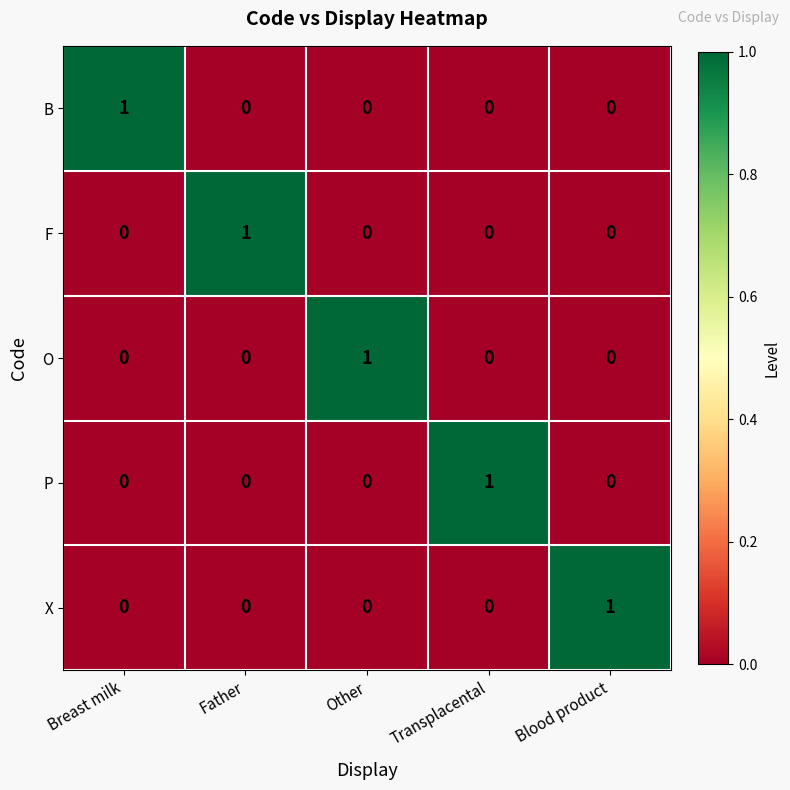

Reading left to right, transcribe all the data shown in this chart.

B: 1	0	0	0	0
F: 0	1	0	0	0
O: 0	0	1	0	0
P: 0	0	0	1	0
X: 0	0	0	0	1